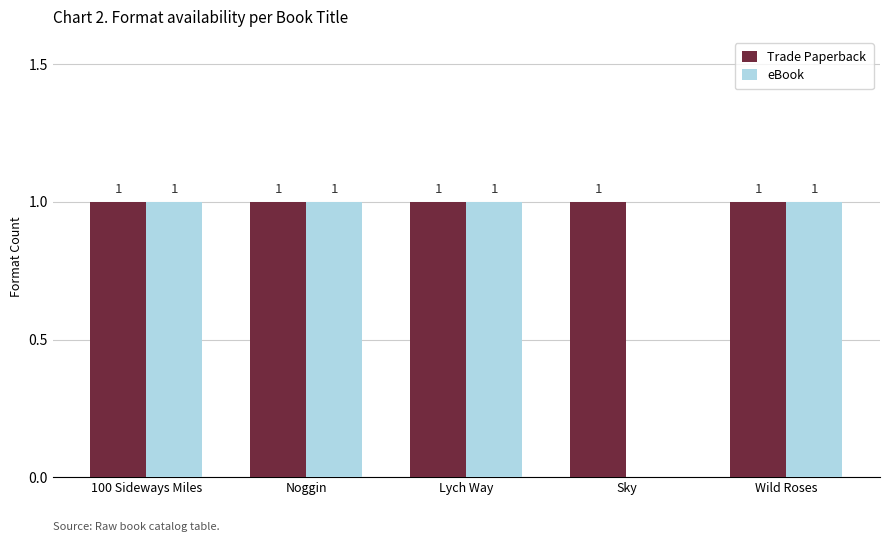

The value of eBook at Wild Roses is 1. True or false?

True